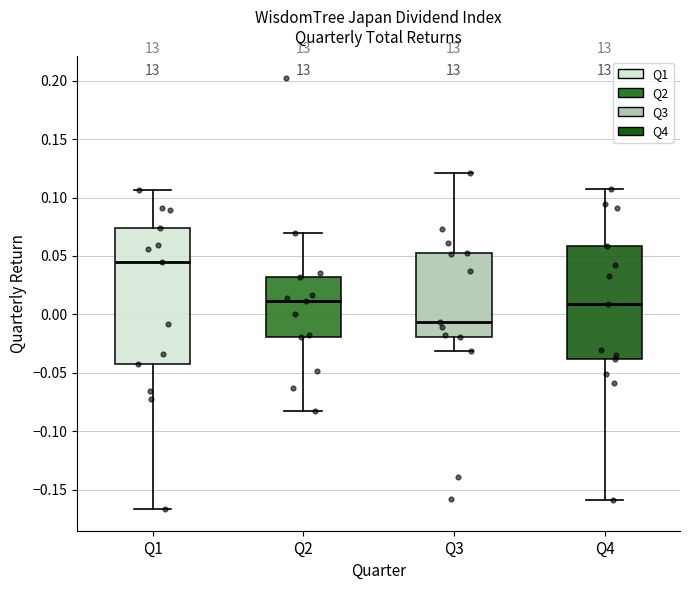

Reading left to right, read every box against the y-axis: the position of its median line, the range the box covers, and the ends of its whiskers. The values are not printed on the chart, so give them approximately, as read against the axis.

Q1: median 0.045, box -0.040 to 0.075, whiskers -0.165 to 0.105
Q2: median 0.010, box -0.020 to 0.030, whiskers -0.085 to 0.070
Q3: median -0.005, box -0.020 to 0.050, whiskers -0.030 to 0.120
Q4: median 0.010, box -0.040 to 0.060, whiskers -0.160 to 0.105